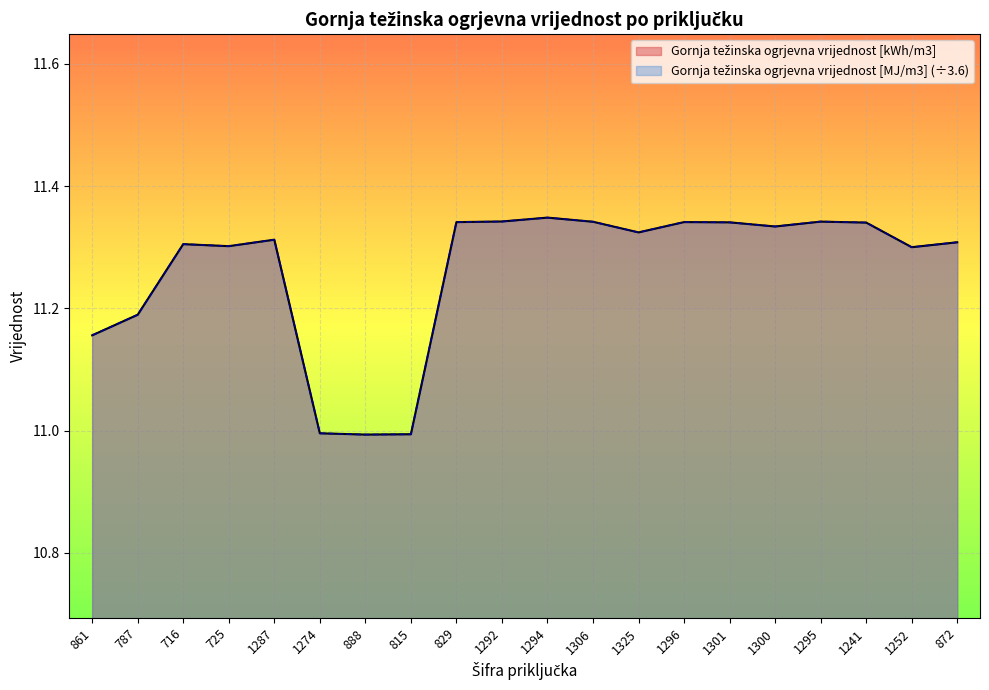

How many lines are shown in the chart?

2